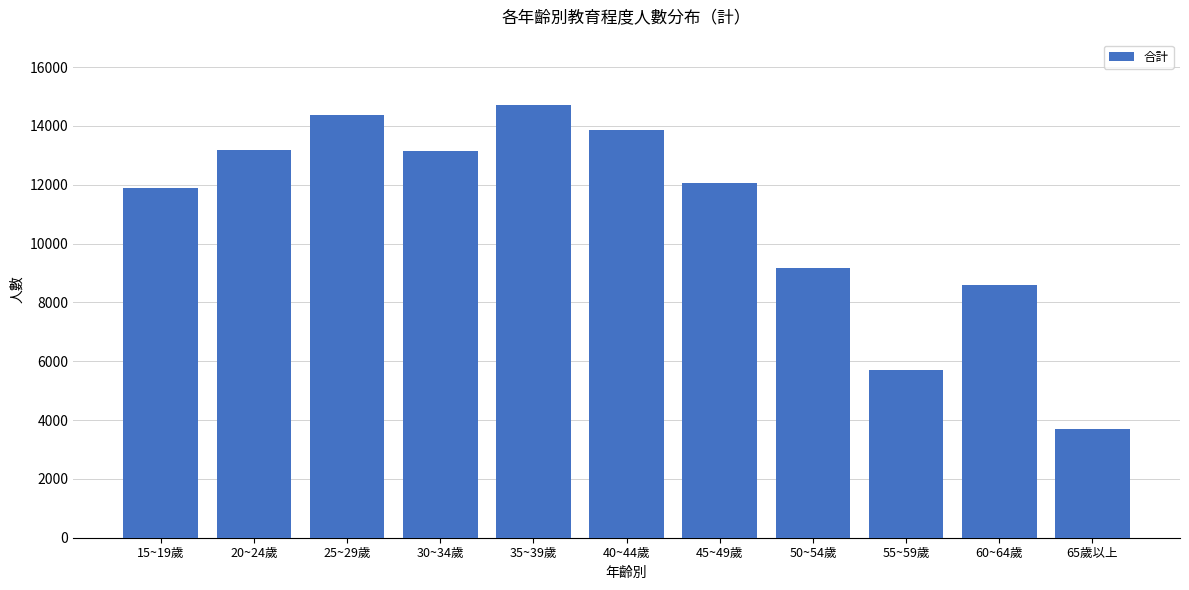

How many bars are there in total?

11